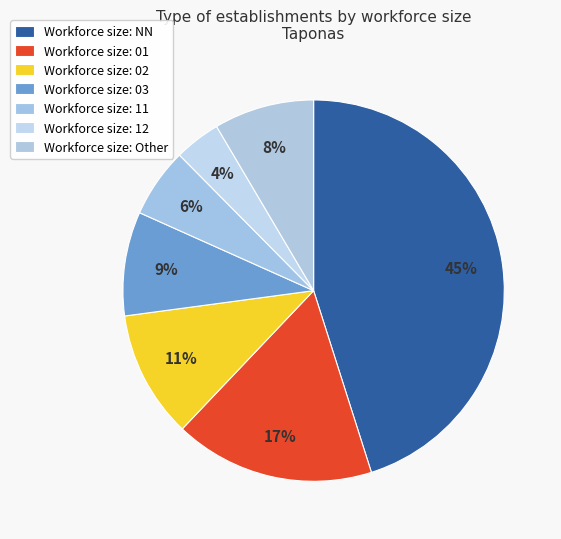

Which category has the biggest portion of the pie?

NN